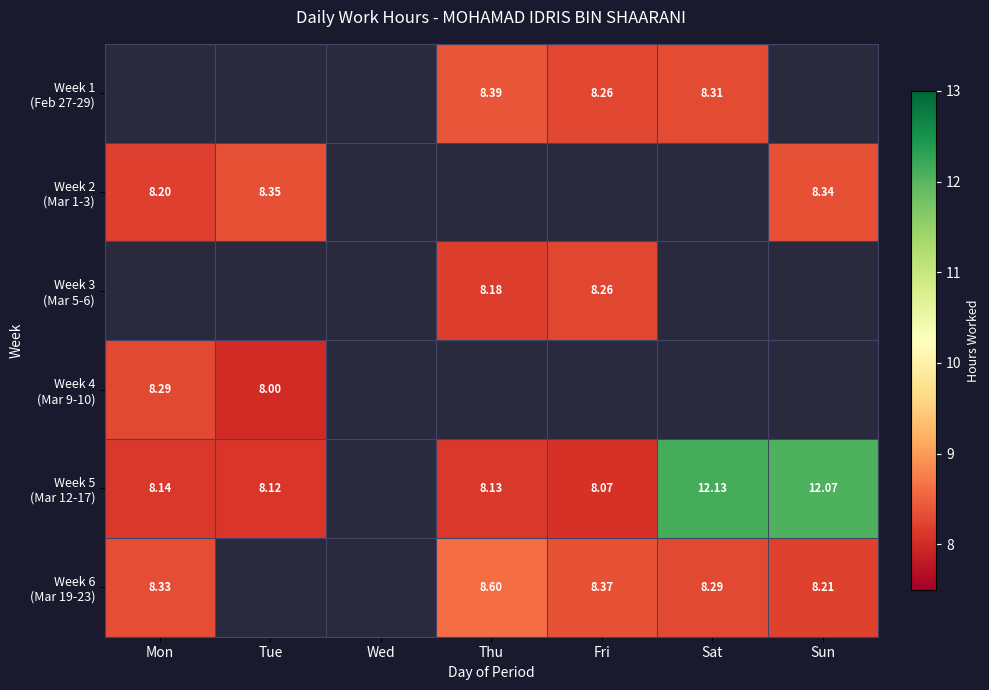

Which category has the highest value in the Week 5 (Mar 12-17) series?

Sat